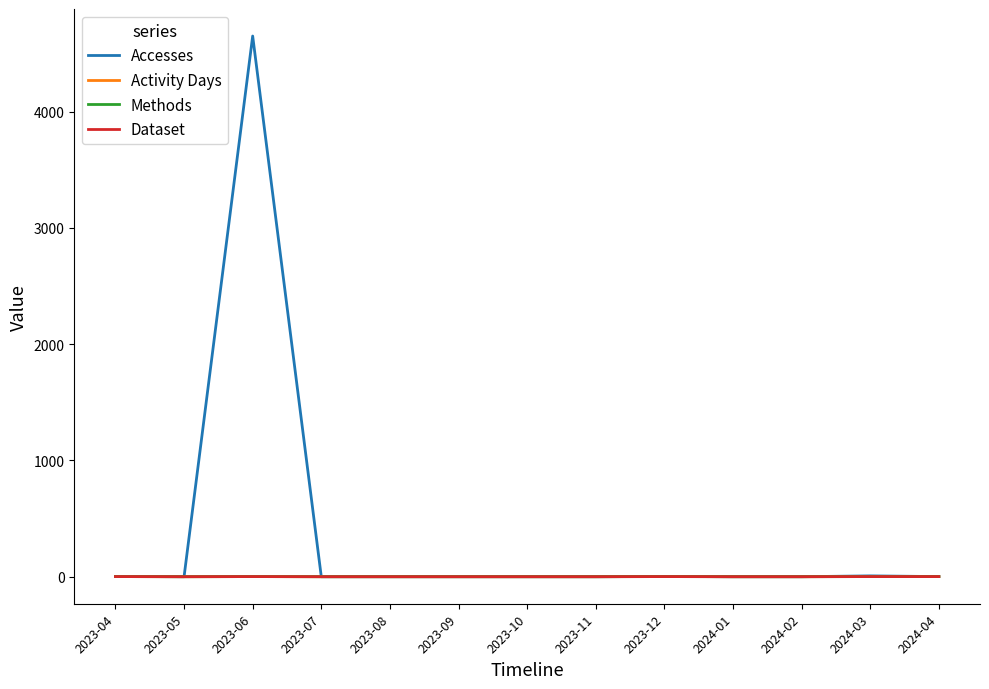

The value of Activity Days at 2023-12 is 2. True or false?

True